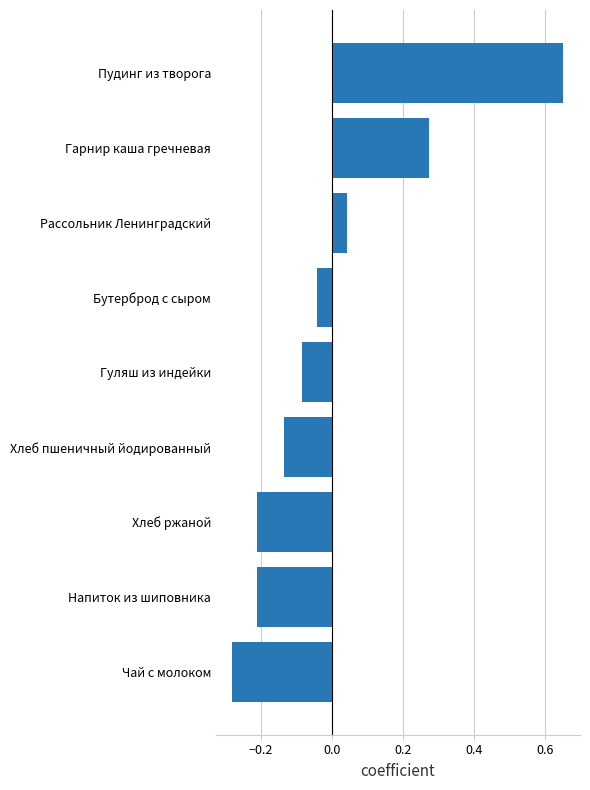

At which category does the chart reach its peak across all series?

Пудинг из творога